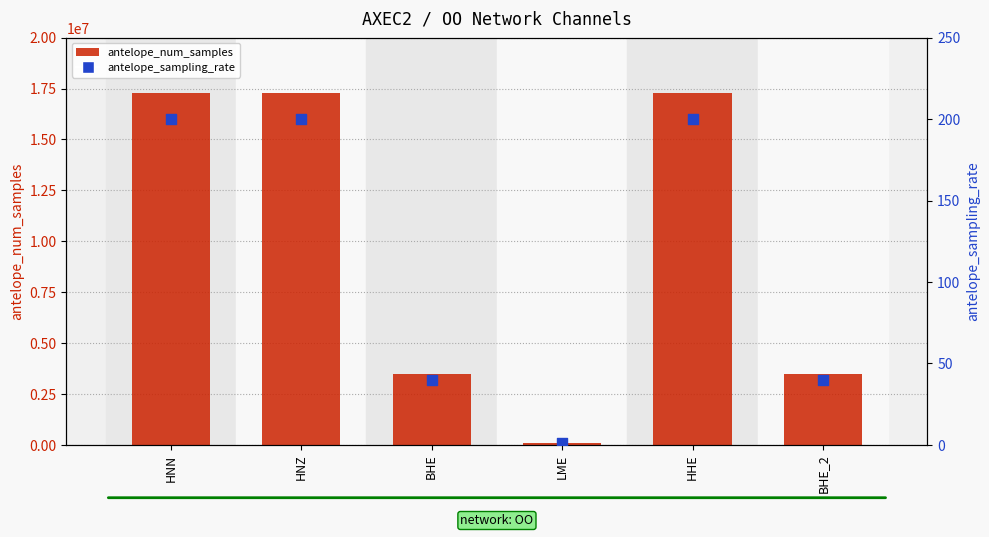

What are all the series names shown in the legend?

antelope_num_samples, antelope_sampling_rate